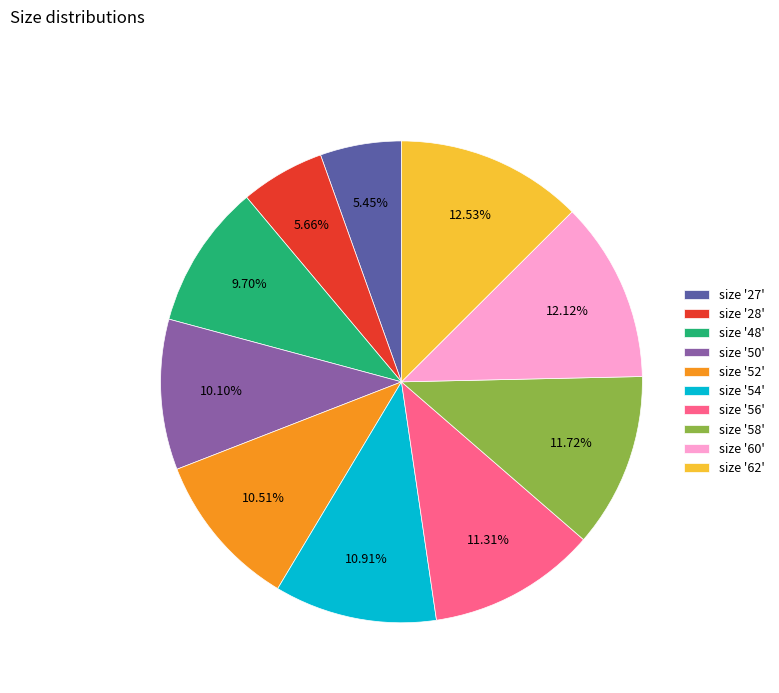

Approximately how many times larger is the value at size '62' compared to size '54'?

1.1